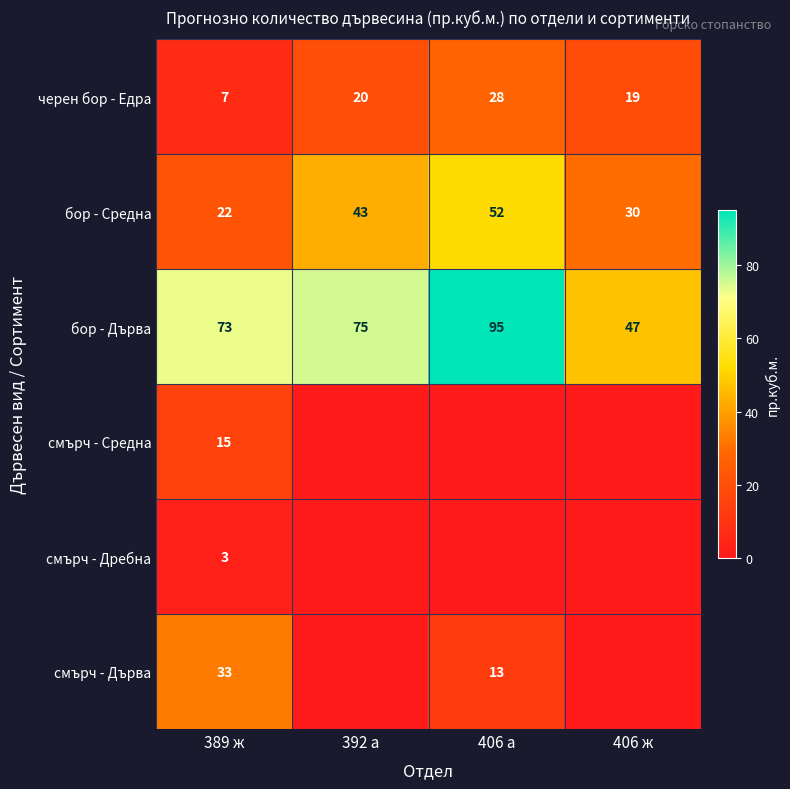

What is the spread (max minus min) of values at 392 а?

75